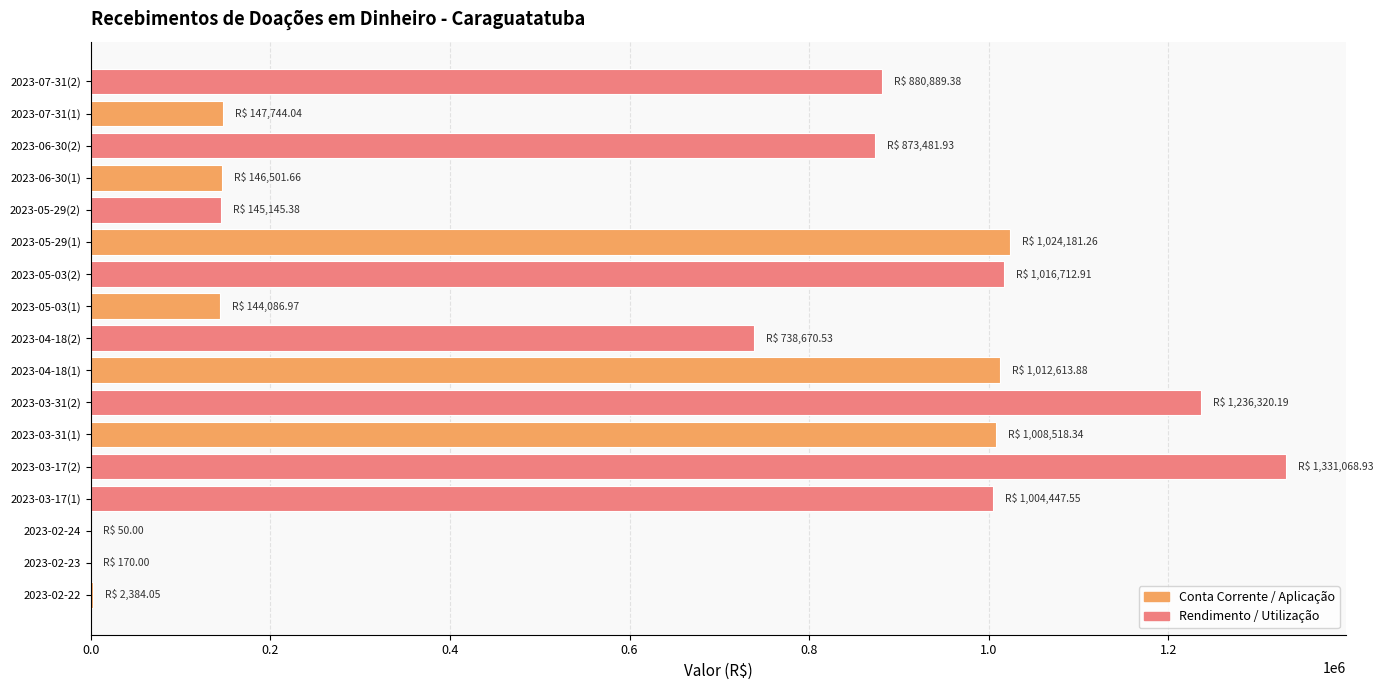

Which category has the highest value across all series?

2023-03-17(2)